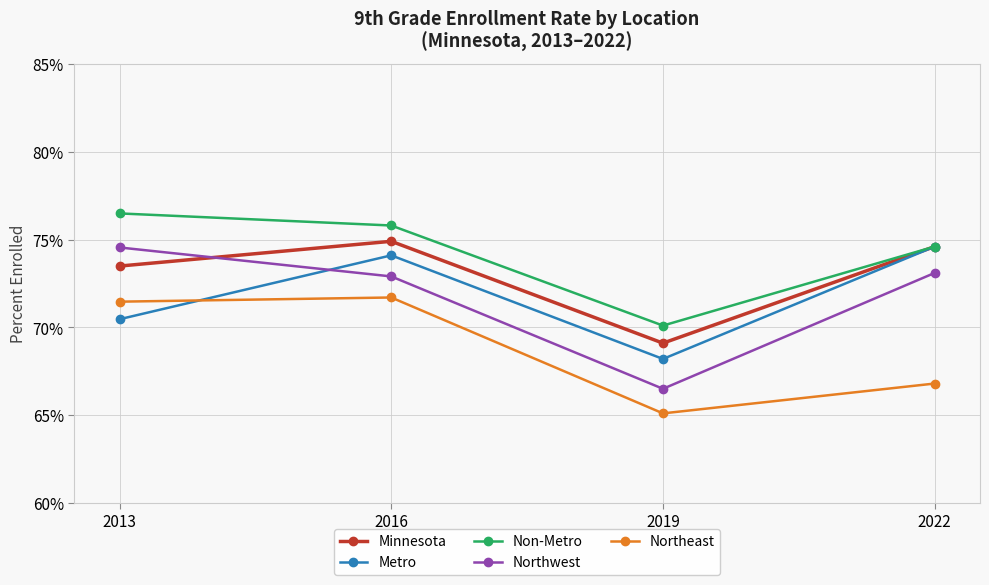

List the labels in order of Non-Metro value, smallest first.

2019, 2022, 2016, 2013